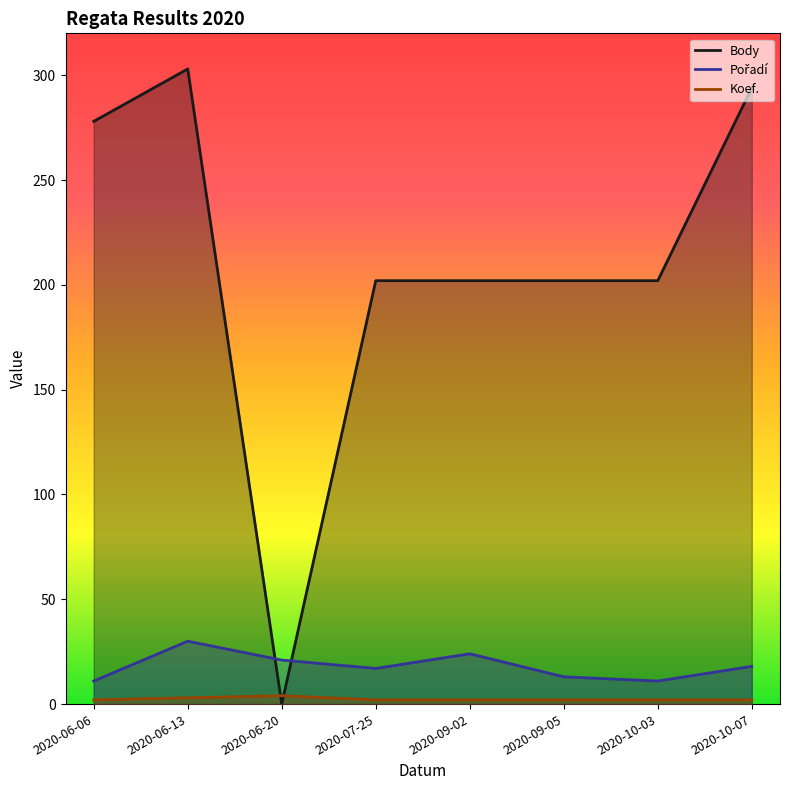

How many lines are shown in the chart?

3